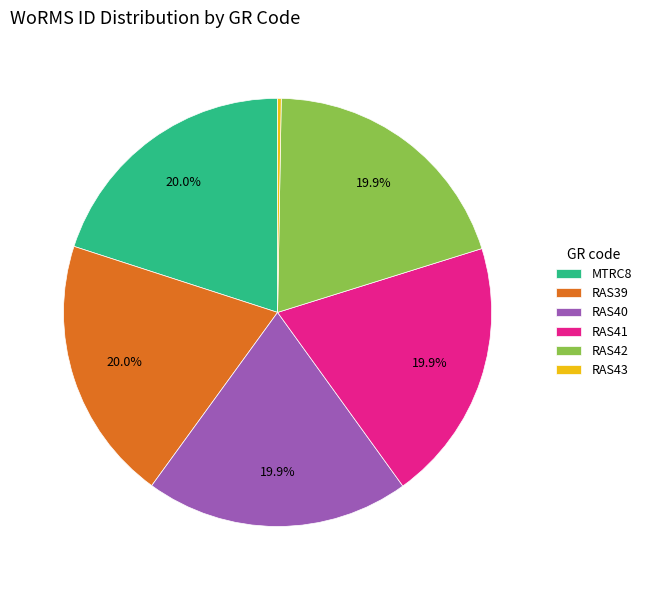

Does RAS42 account for over 50% of the chart?

No